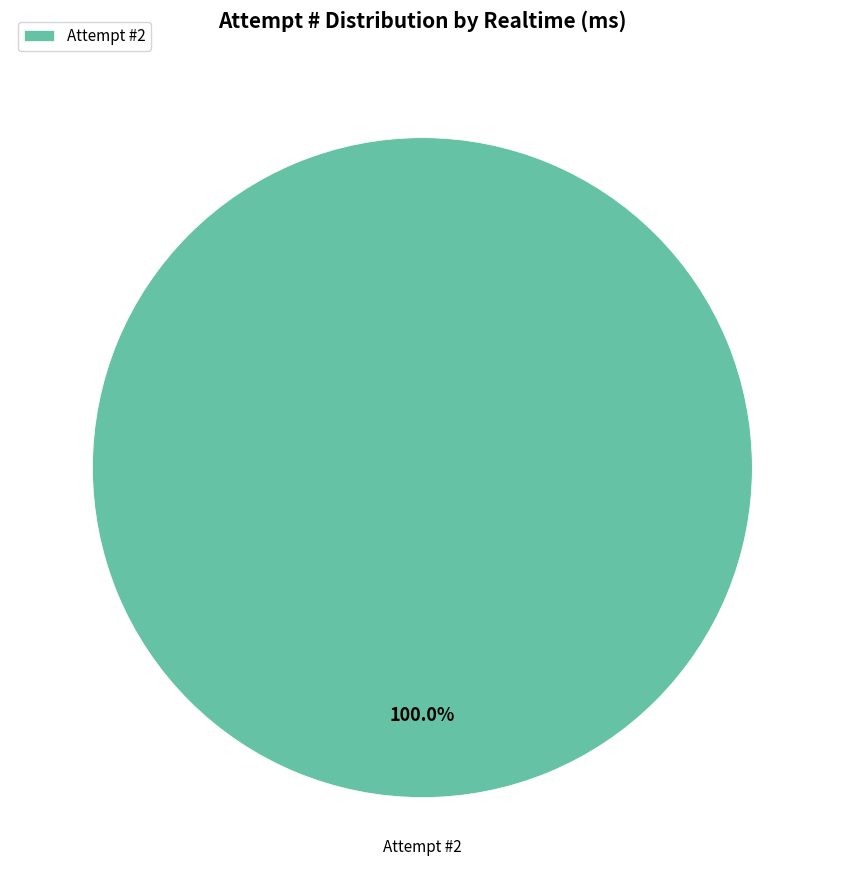

Rank the categories by value from highest to lowest.

Attempt #2